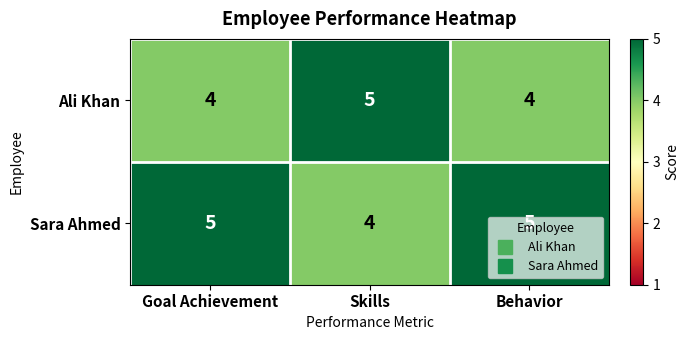

At how many categories does at least one series exceed 4?

3